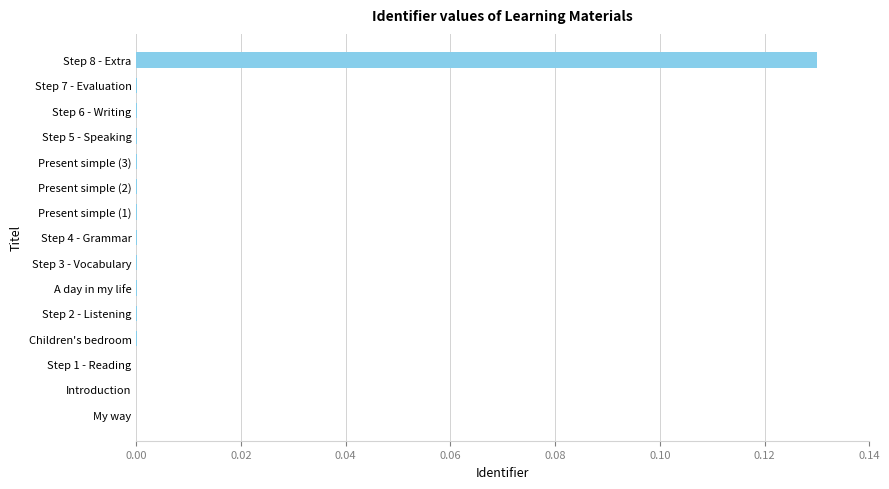

The chart shows a value of 0.2 at Step 8 - Extra. True or false?

False